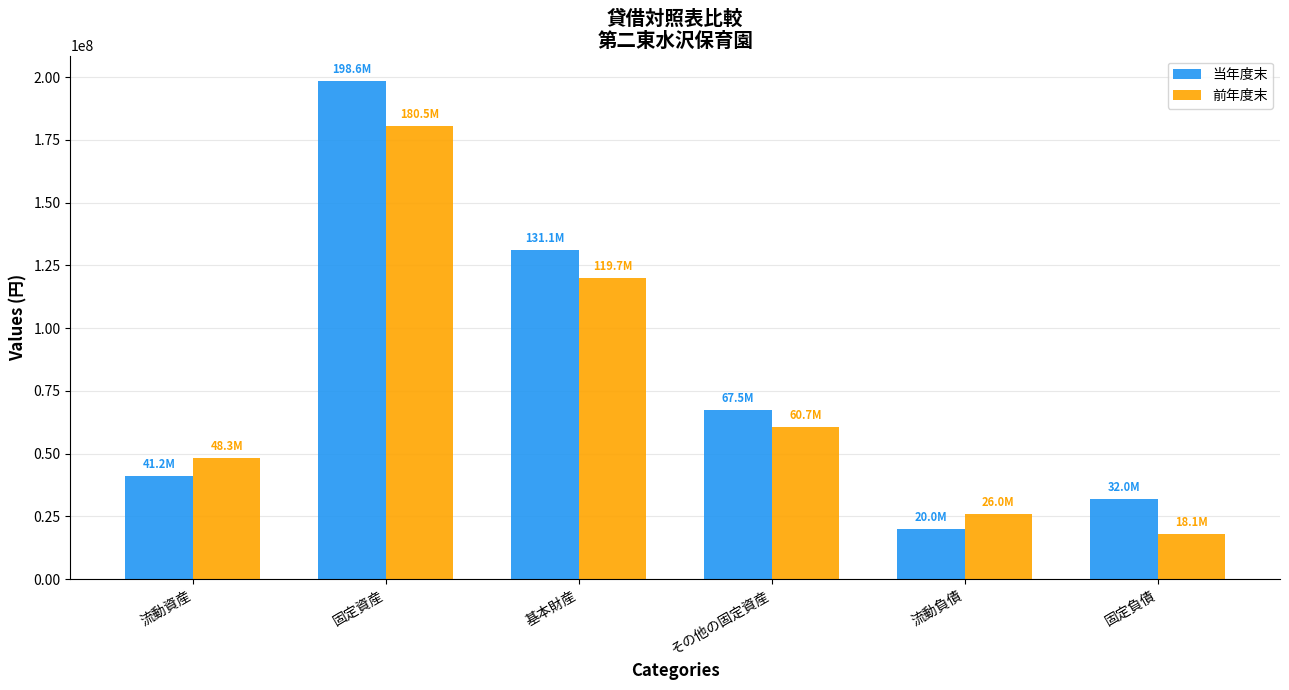

What is the total value across all series at 流動負債?

46004911